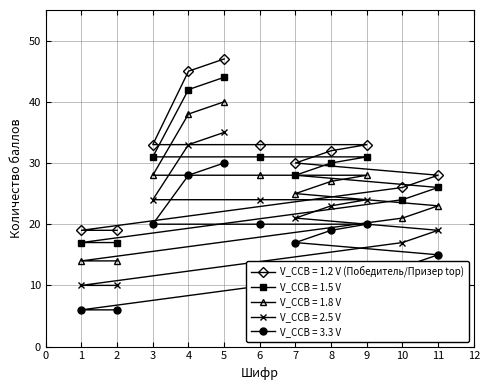

True or false: V_CCB = 1.2 V (Победитель/Призер top) and V_CCB = 1.5 V intersect in this chart.

False